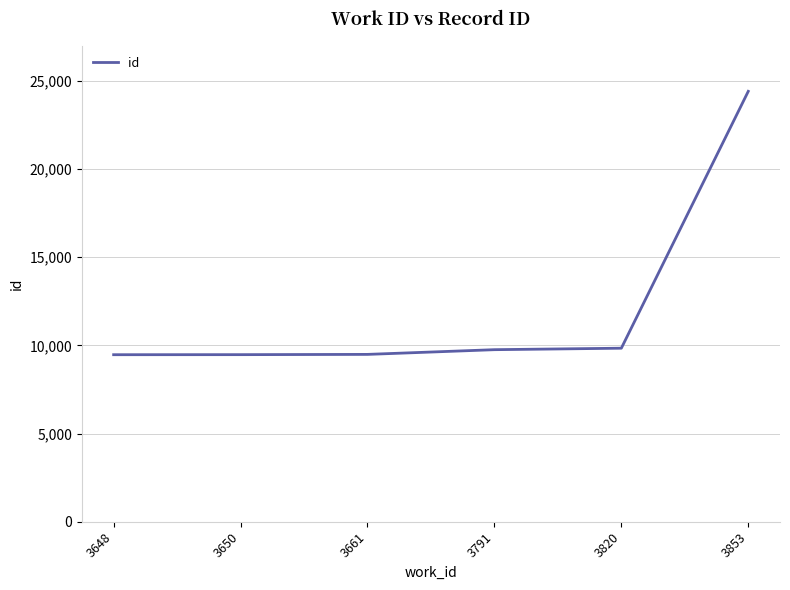

What is the maximum value shown in the chart?

24406